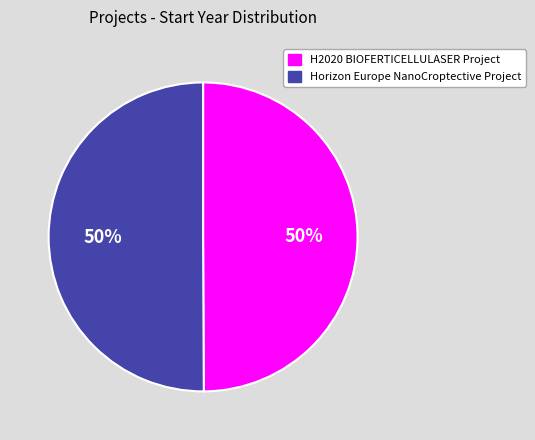

Approximately how many times larger is the value at Horizon Europe NanoCroptective Project compared to H2020 BIOFERTICELLULASER Project?

1.0